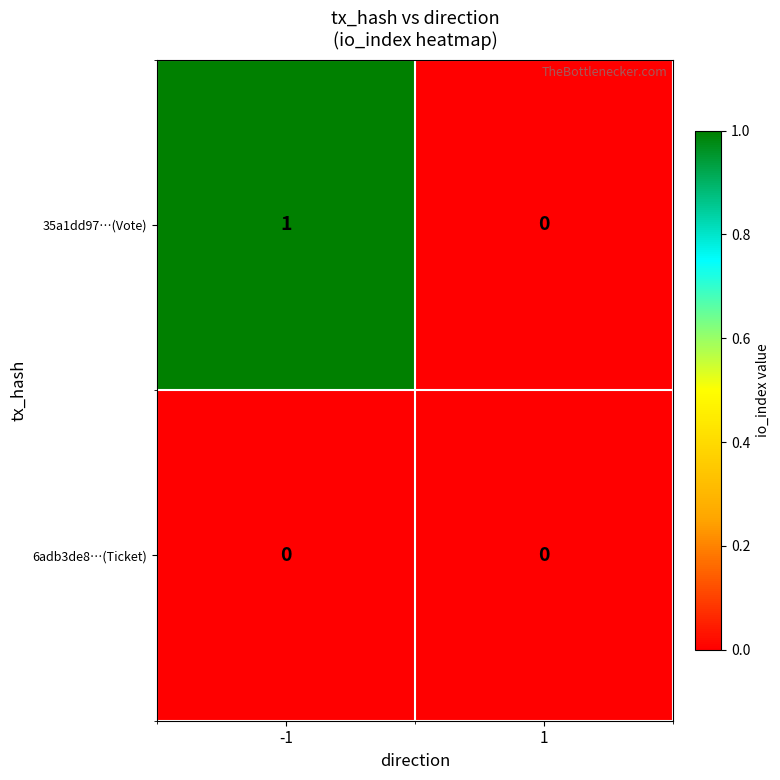

Reading left to right, extract all data points from this chart.

35a1dd97…(Vote): 1	0
6adb3de8…(Ticket): 0	0